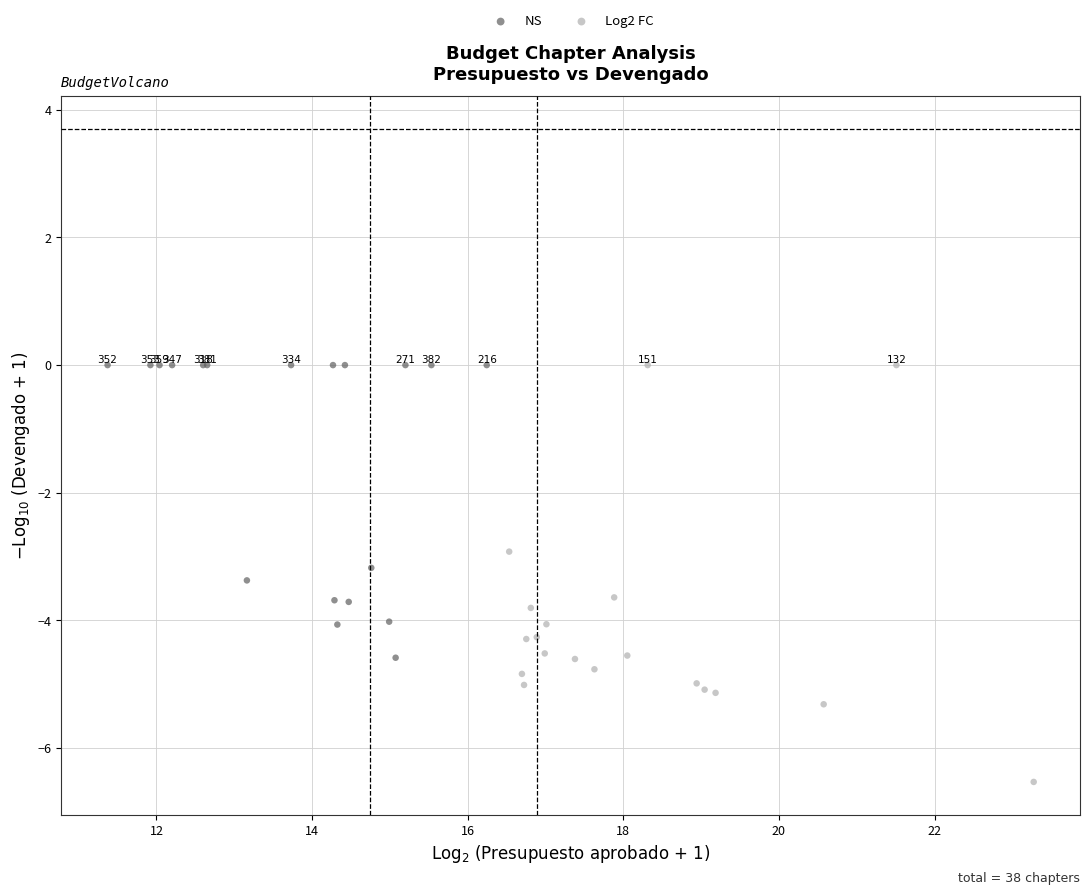

Which series contains the lowest Y value?

Log2 FC